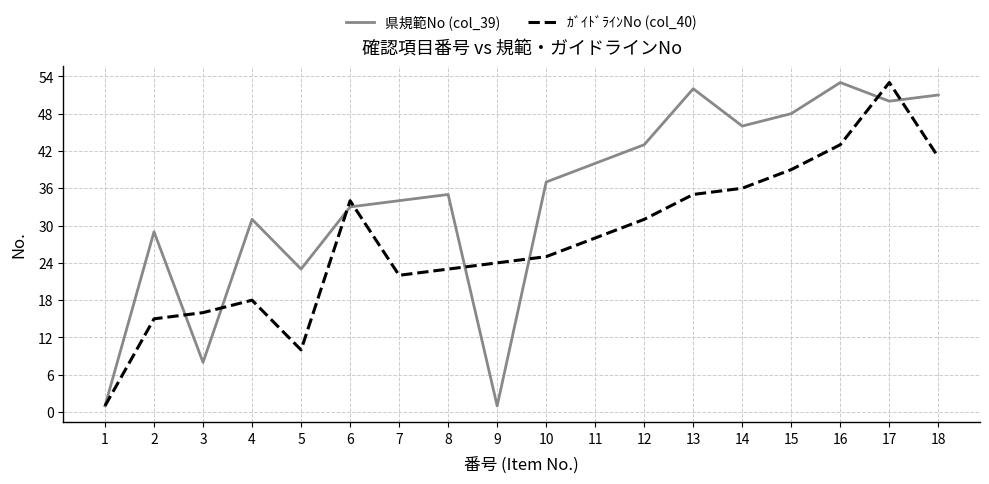

What is the average value of the ｶﾞｲﾄﾞﾗｲﾝNo (col_40) series?

27